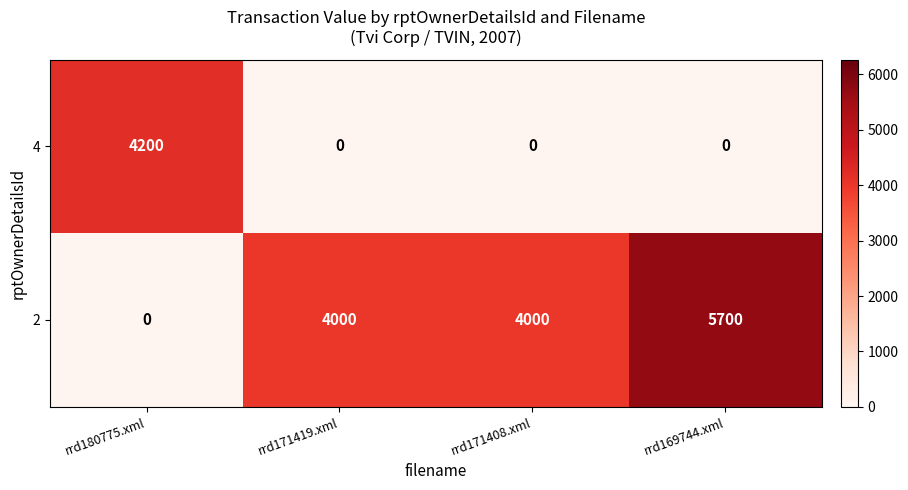

What is the approximate value of 2 at rrd169744.xml, to the nearest 10?

5700